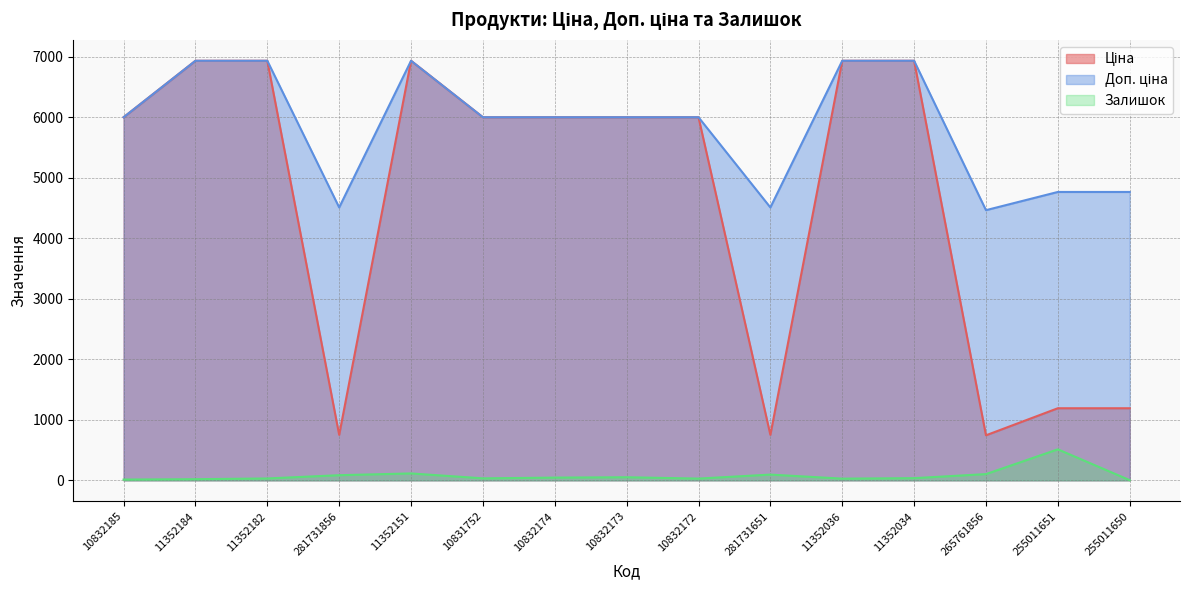

Where is the first local minimum for Залишок?

10831752